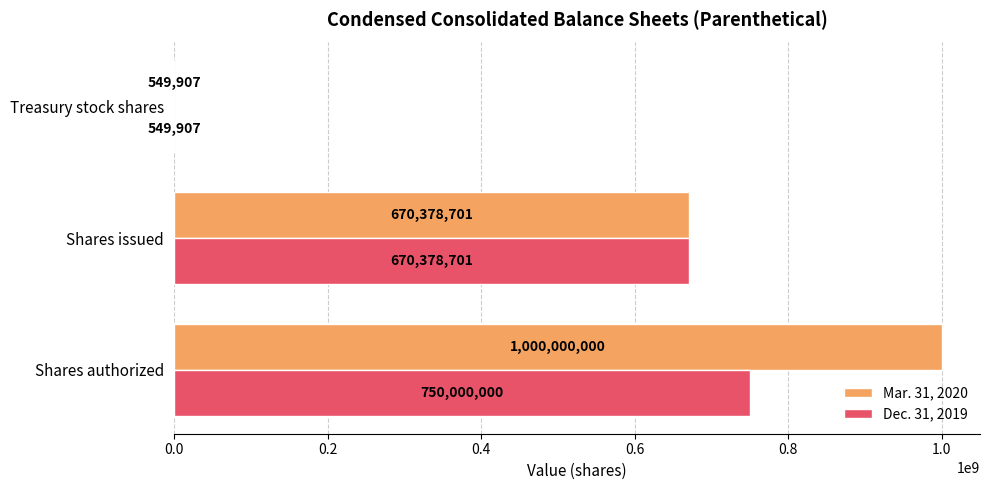

What is the sum of the Mar. 31, 2020 values at Shares authorized and Shares issued?

1670378701